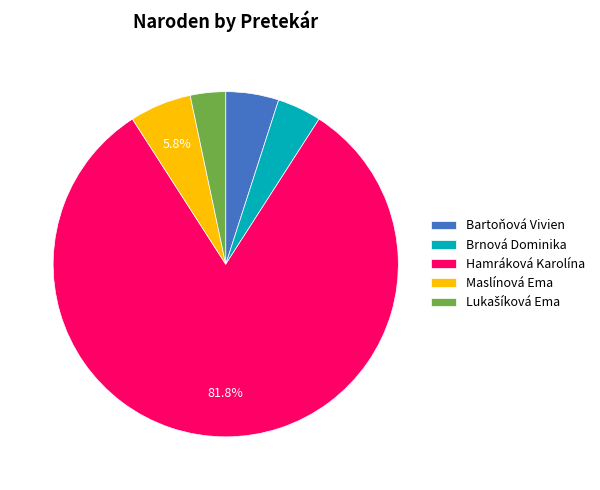

Between Hamráková Karolína and Bartoňová Vivien, which is larger?

Hamráková Karolína